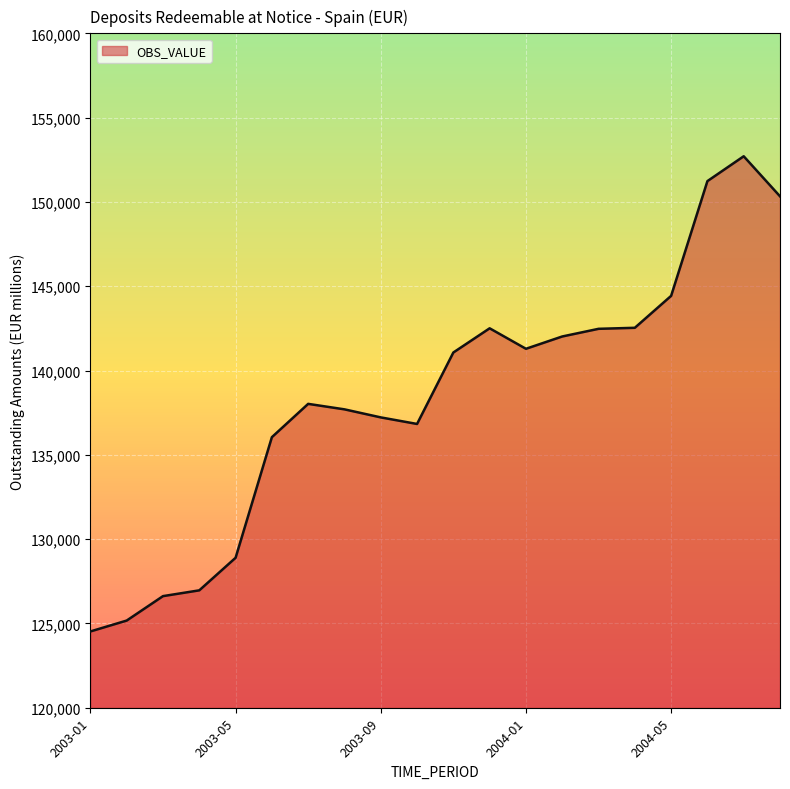

What is the difference between the maximum and minimum values?

28184